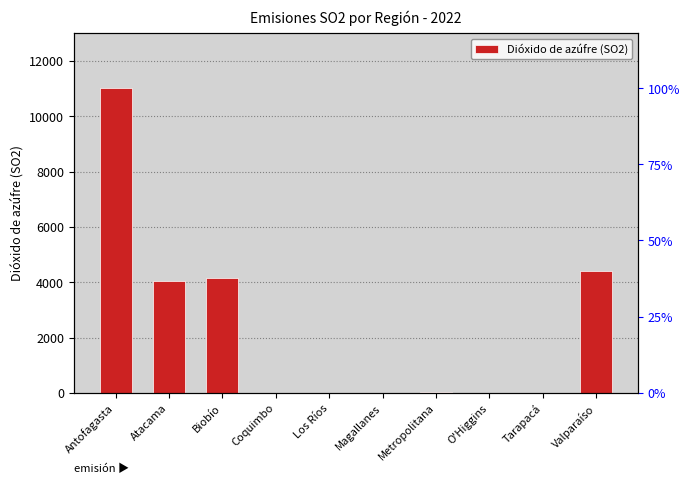

Reading right to left, list all the values displayed in this chart.

Valparaíso=4389	Tarapacá=0	O'Higgins=2	Metropolitana=19	Magallanes=12	Los Ríos=0	Coquimbo=0	Biobío=4159	Atacama=4050	Antofagasta=11016